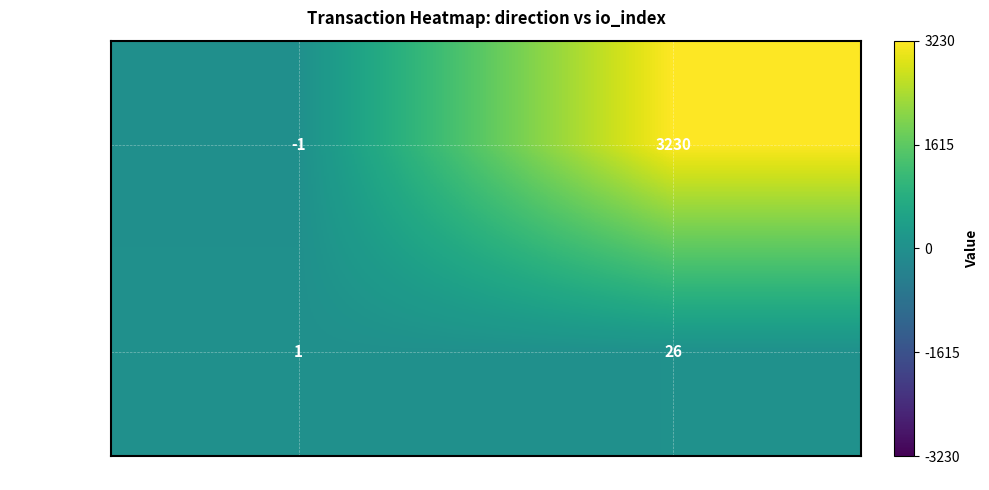

What is the difference between the af2b77255e26... values at direction and io_index?

25